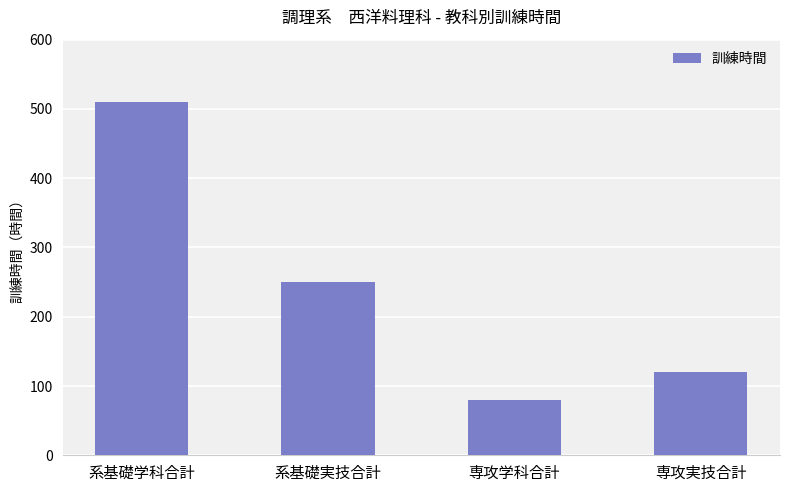

Which category has the highest value across all series?

系基礎学科合計